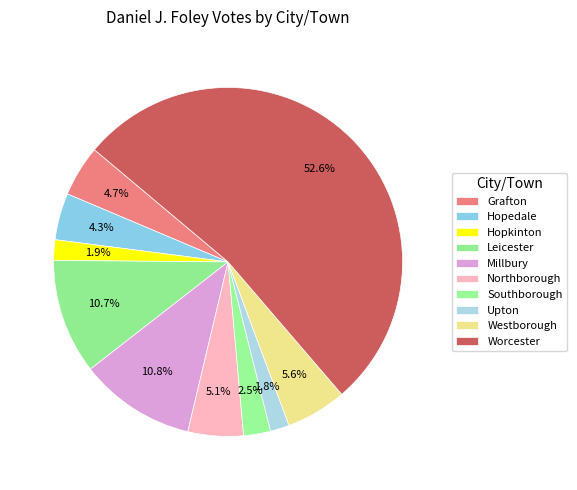

How many segments does this pie chart have?

10